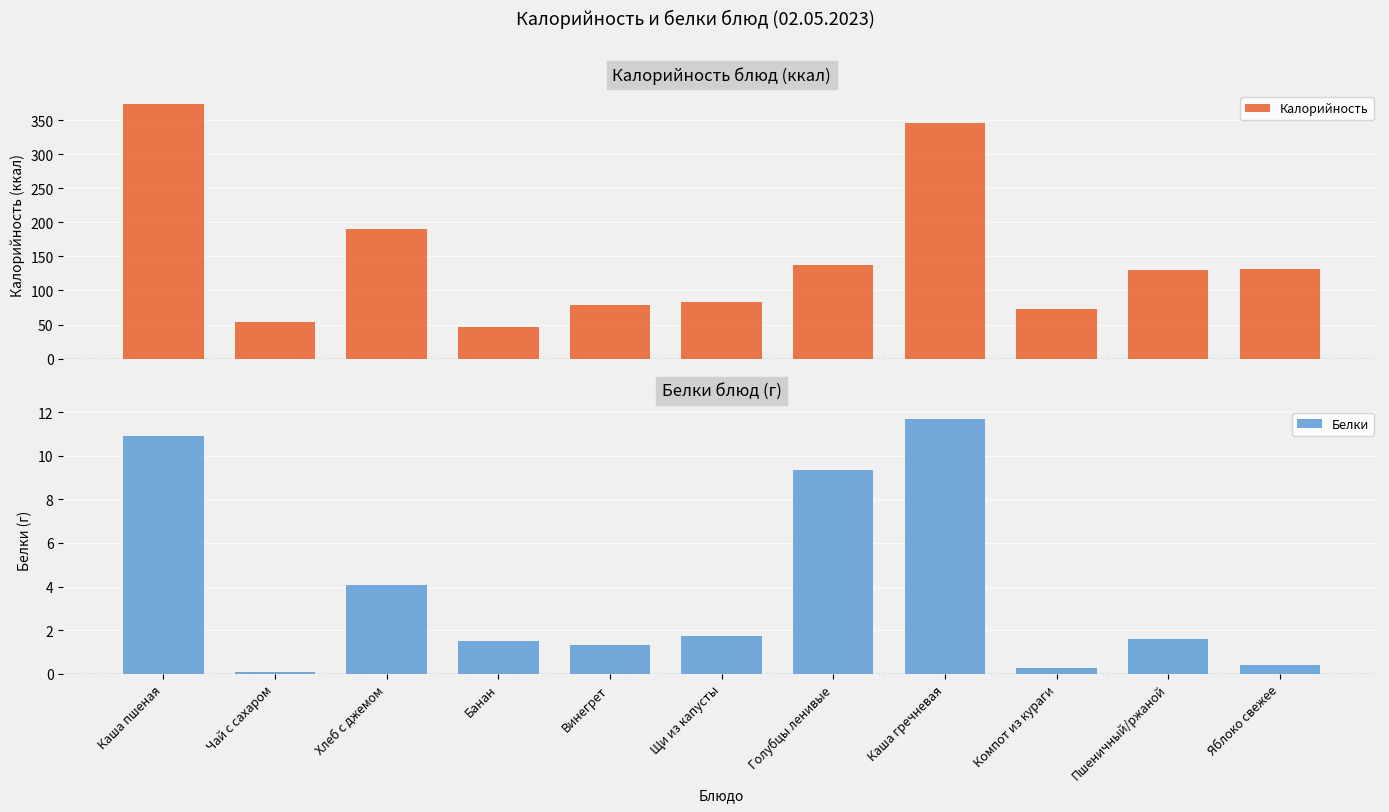

Is the value of Калорийность at Компот из кураги greater than the value of Белки at Чай с сахаром?

Yes